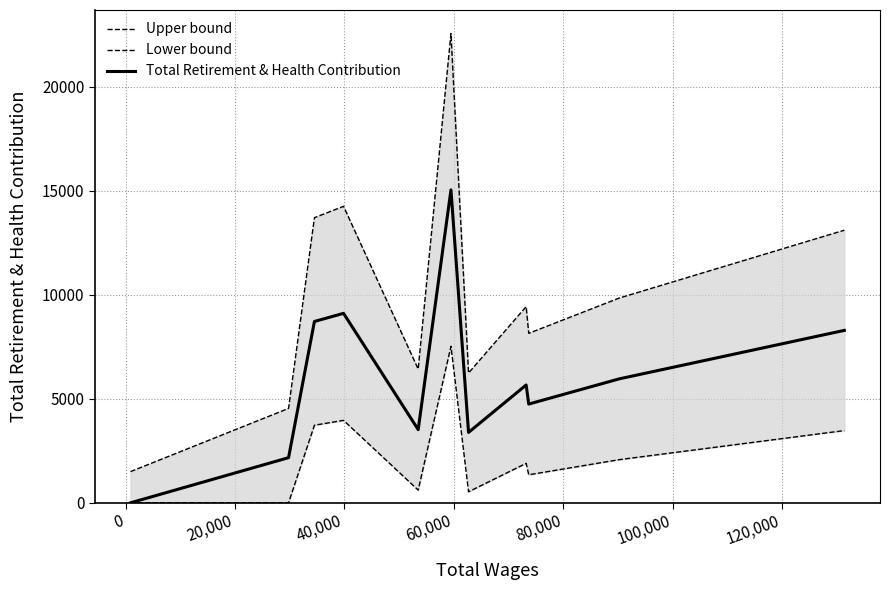

What is the highest value of the Total Retirement & Health Contribution series?

15035